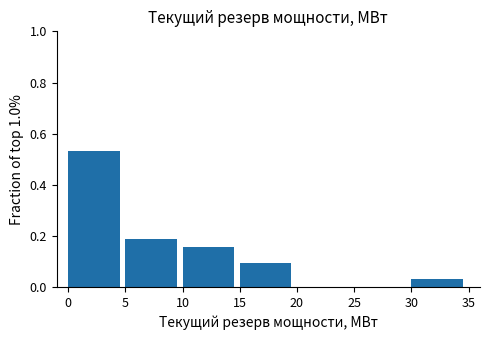

Over which range of the x-axis is the bar tallest?

0 to 5